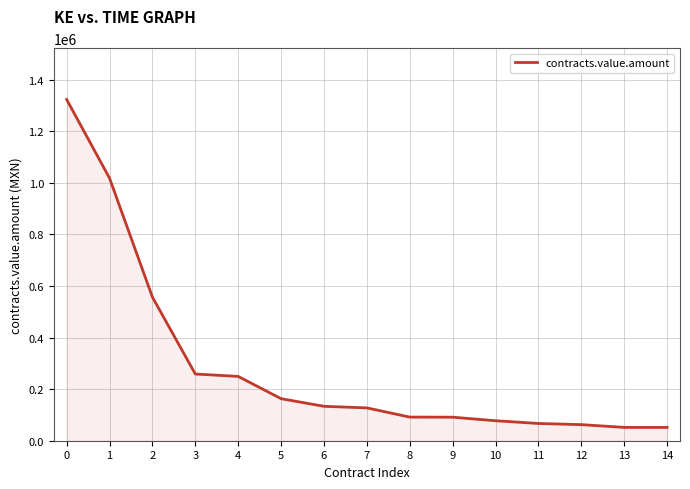

What is the average value?

288222.2